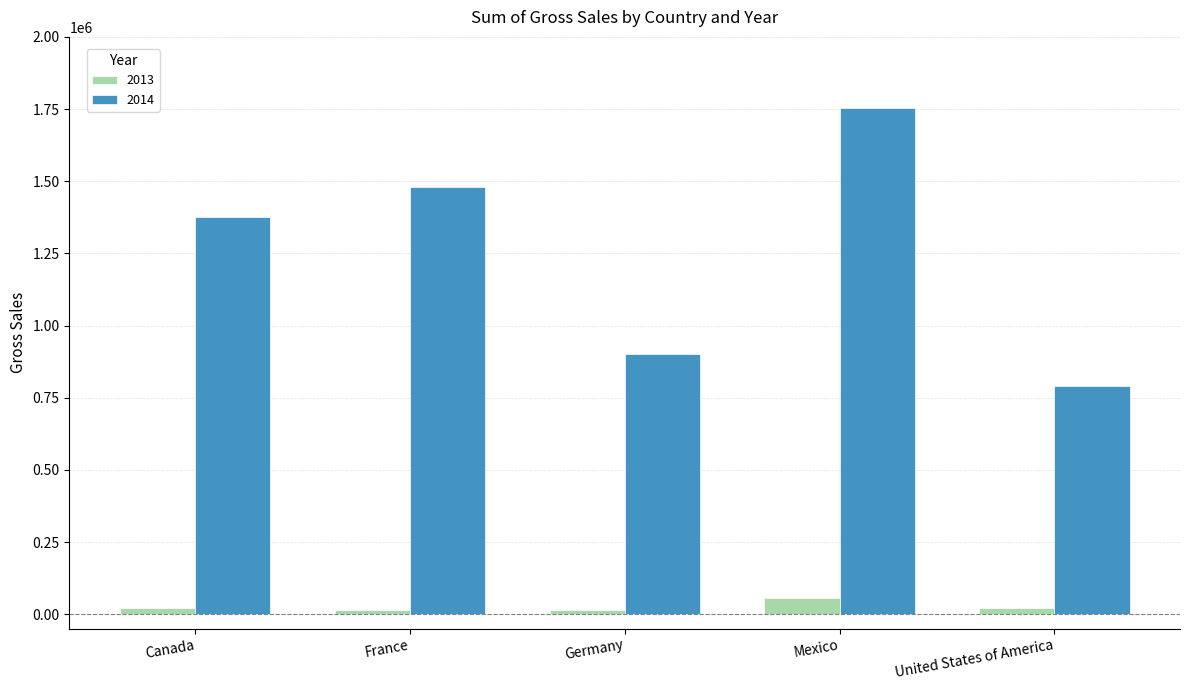

What position from the left is United States of America?

5